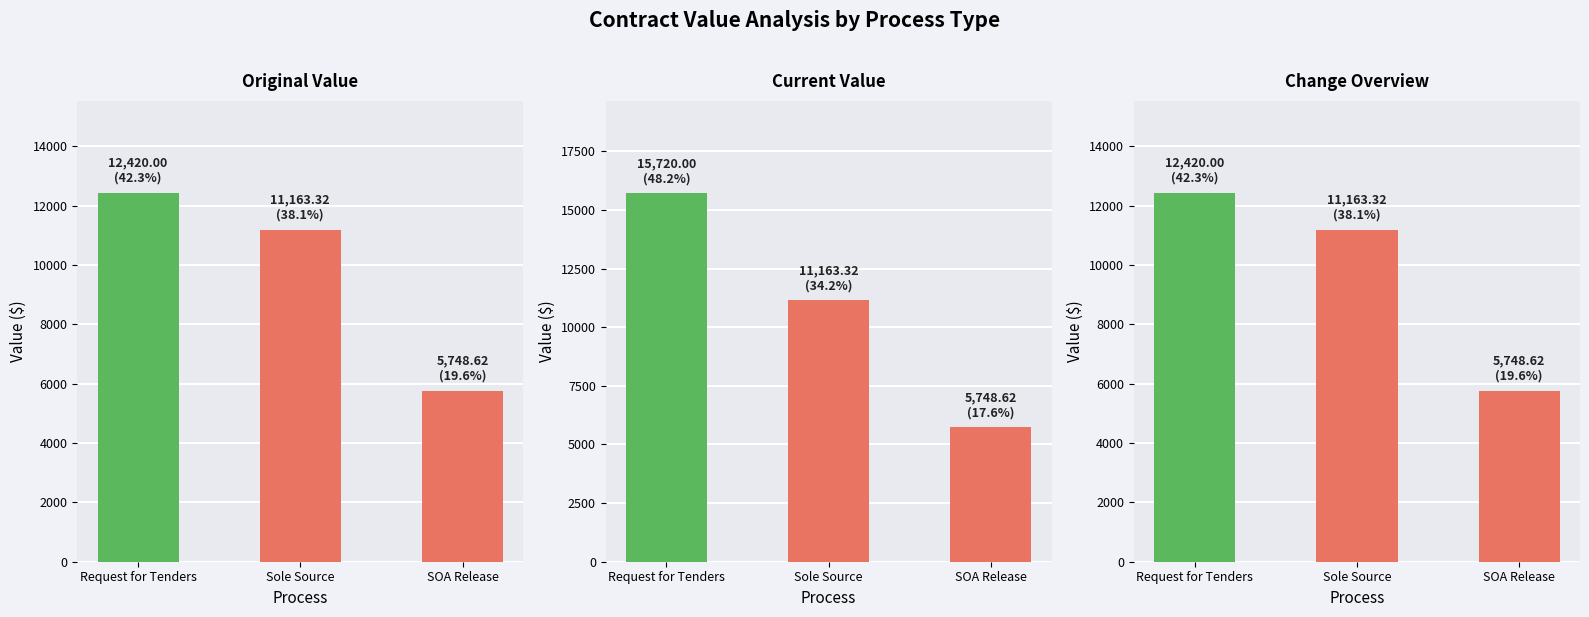

What is the value of the Original Value bar at the 2nd from the left?

11163.3